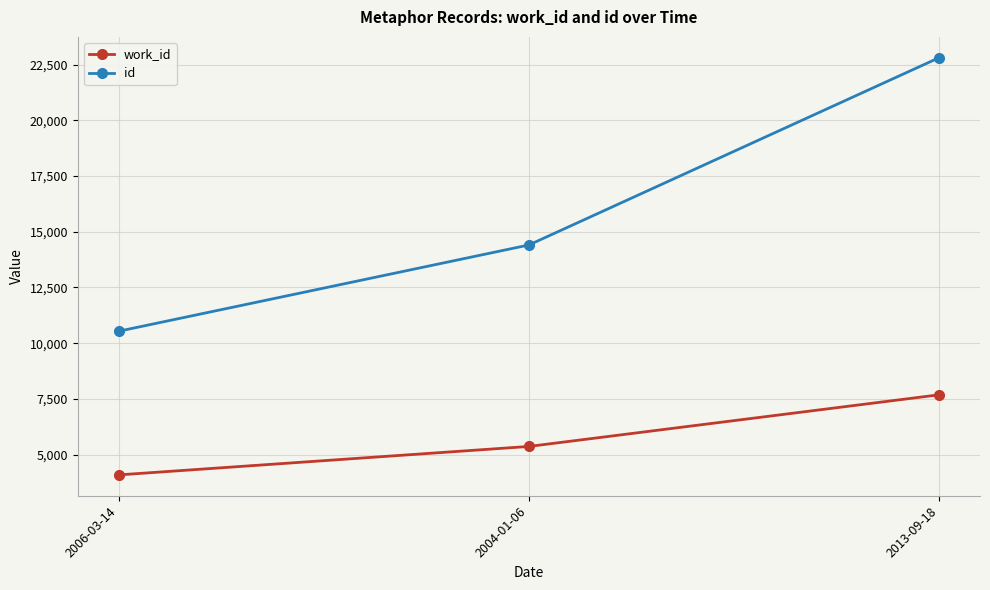

What is the value of the work_id point at the 3rd from the left?

7682